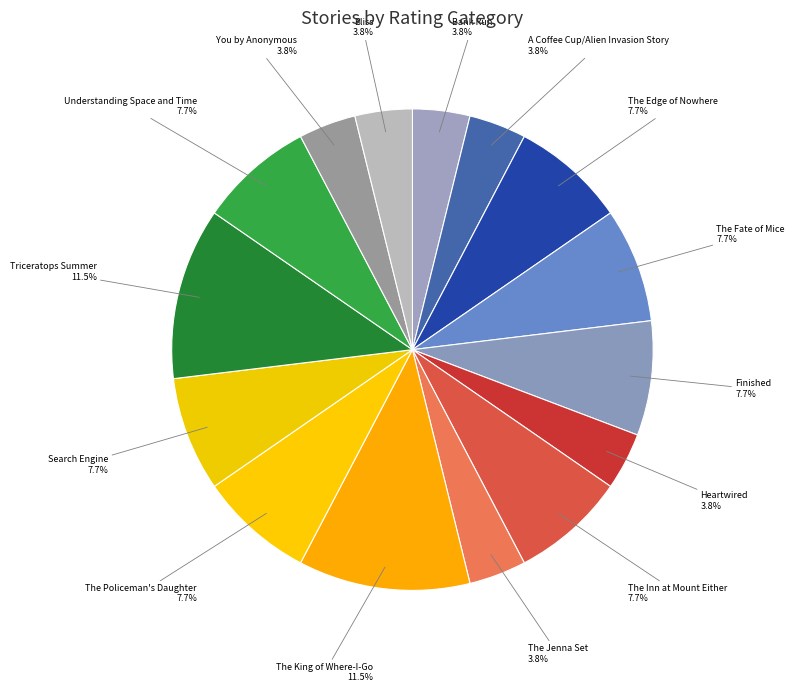

Is there any slice that represents more than half of the pie?

No